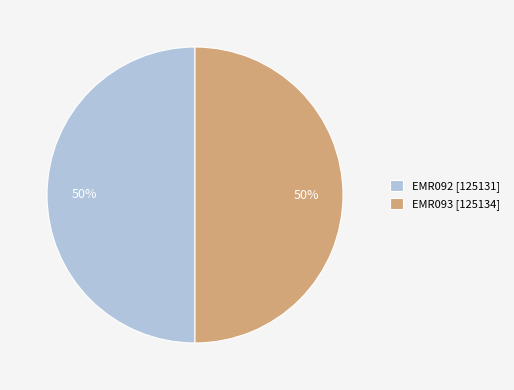

Combined, do EMR093 [125134] and EMR092 [125131] account for over 50%?

Yes